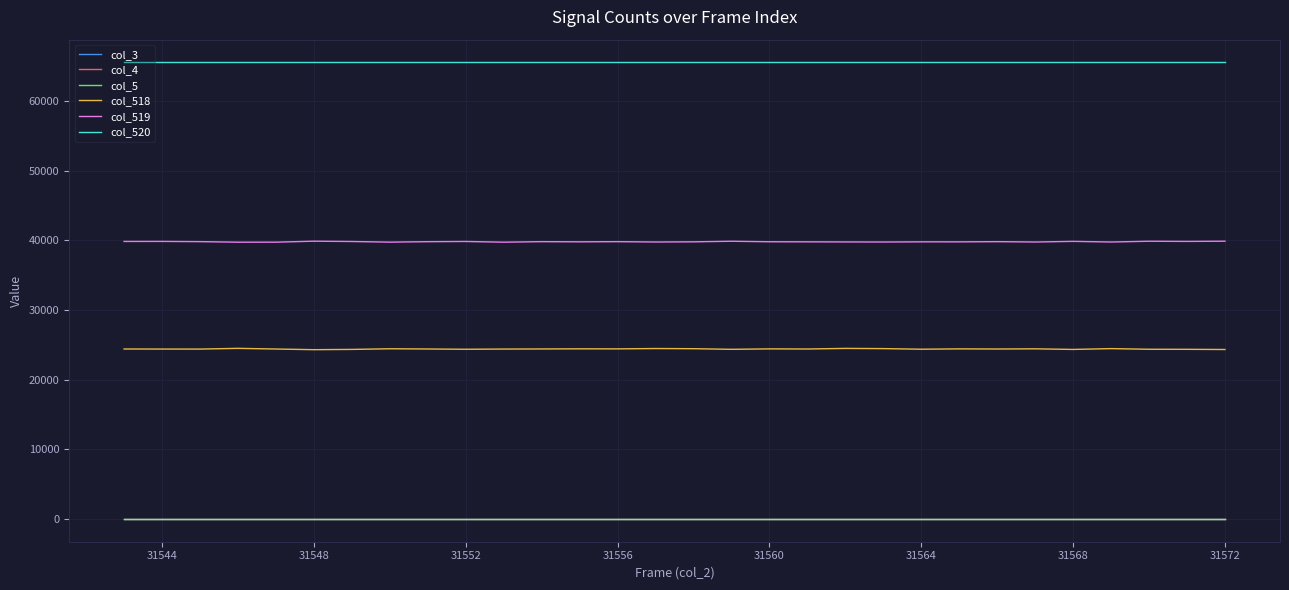

Reading left to right, extract all data points from this chart.

col_3: 0	0	0	0	0	0	0	0	0	0	0	0	0	0	0	0	0	0	0	0	0	0	0	0	0	0	0	0	0	0
col_4: 0	0	0	0	0	0	0	0	0	0	0	0	0	0	0	0	0	0	0	0	0	0	0	0	0	0	0	0	0	0
col_5: 0	0	0	0	0	0	0	0	0	0	0	0	0	0	0	0	0	0	0	0	0	0	0	0	0	0	0	0	0	0
col_518: 24397	24388	24384	24488	24393	24299	24336	24429	24397	24358	24388	24402	24420	24413	24463	24439	24349	24413	24395	24481	24451	24365	24413	24395	24420	24333	24451	24357	24350	24323
col_519: 39840	39844	39811	39732	39736	39876	39831	39739	39805	39835	39732	39809	39784	39809	39759	39784	39868	39794	39783	39768	39757	39783	39780	39808	39758	39850	39757	39869	39844	39875
col_520: 65535	65535	65535	65535	65535	65535	65535	65535	65535	65535	65535	65535	65535	65535	65535	65535	65535	65535	65535	65535	65535	65535	65535	65535	65535	65535	65535	65535	65535	65535